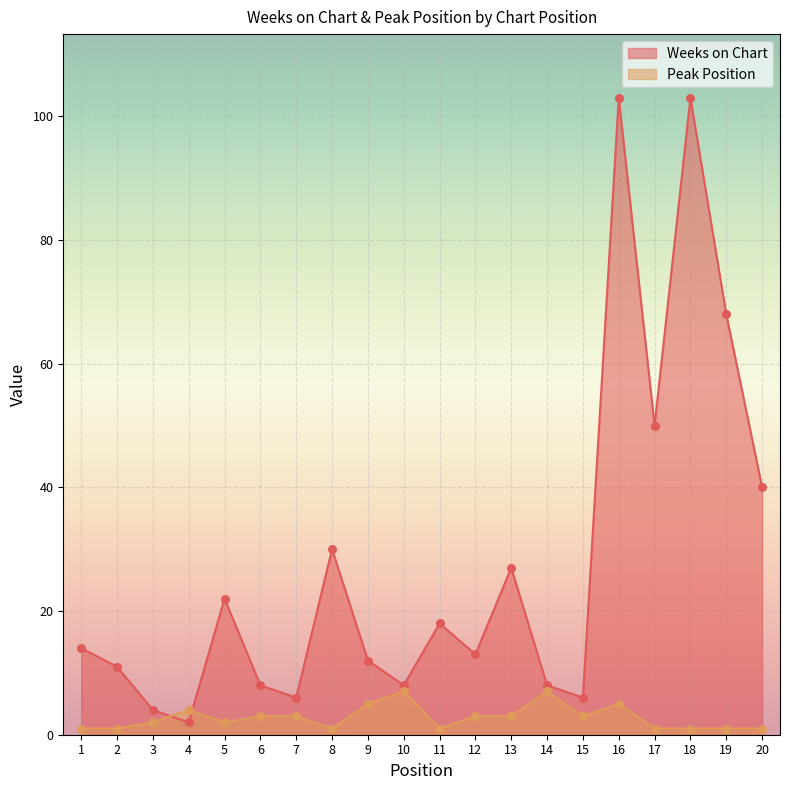

At which category is the sum across all series the highest?

16